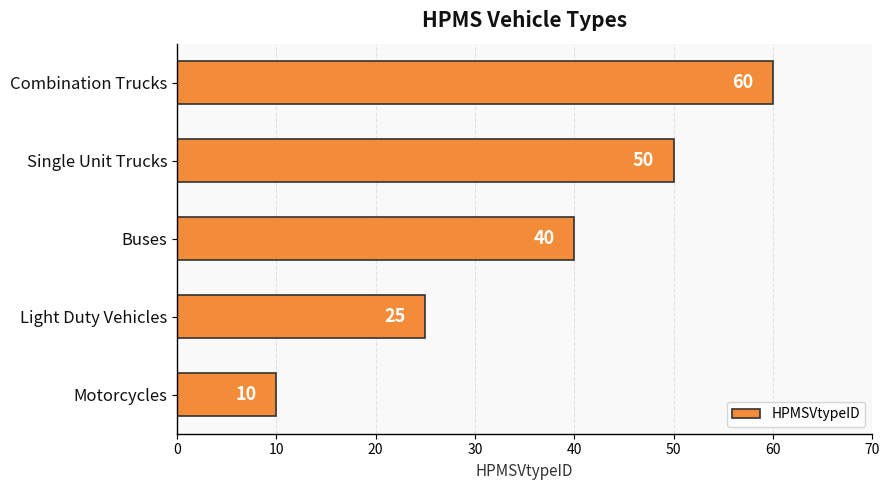

Is it true that the value at Single Unit Trucks is 50?

True